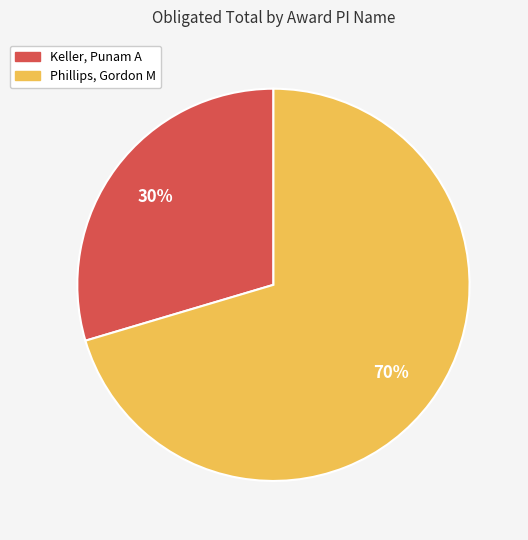

To the nearest percent, what percentage of the pie is Phillips, Gordon M?

70%